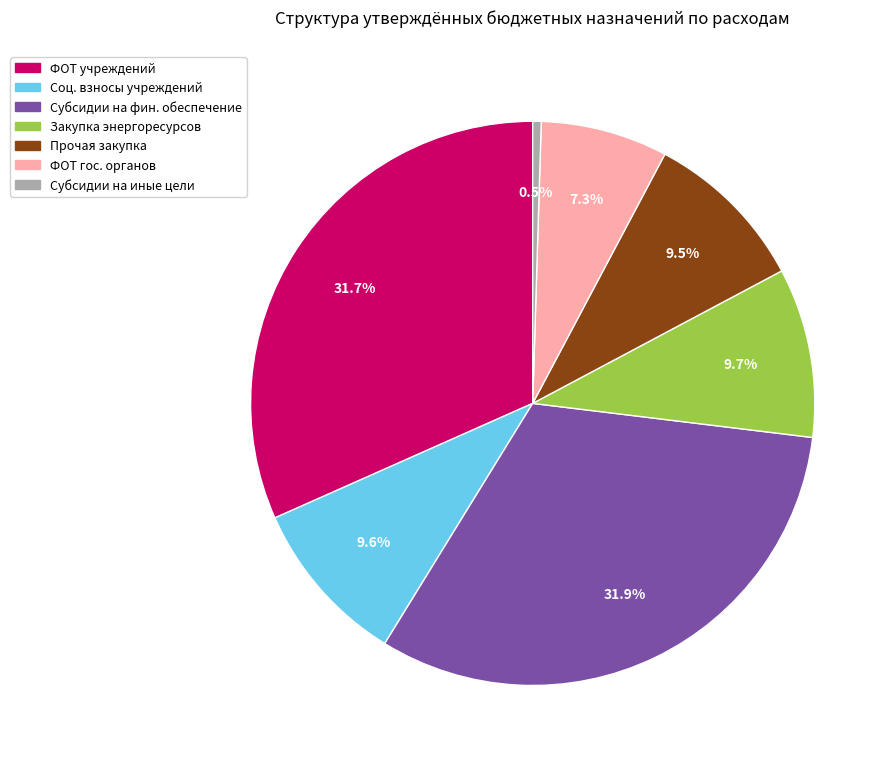

Is there any slice that represents more than half of the pie?

No